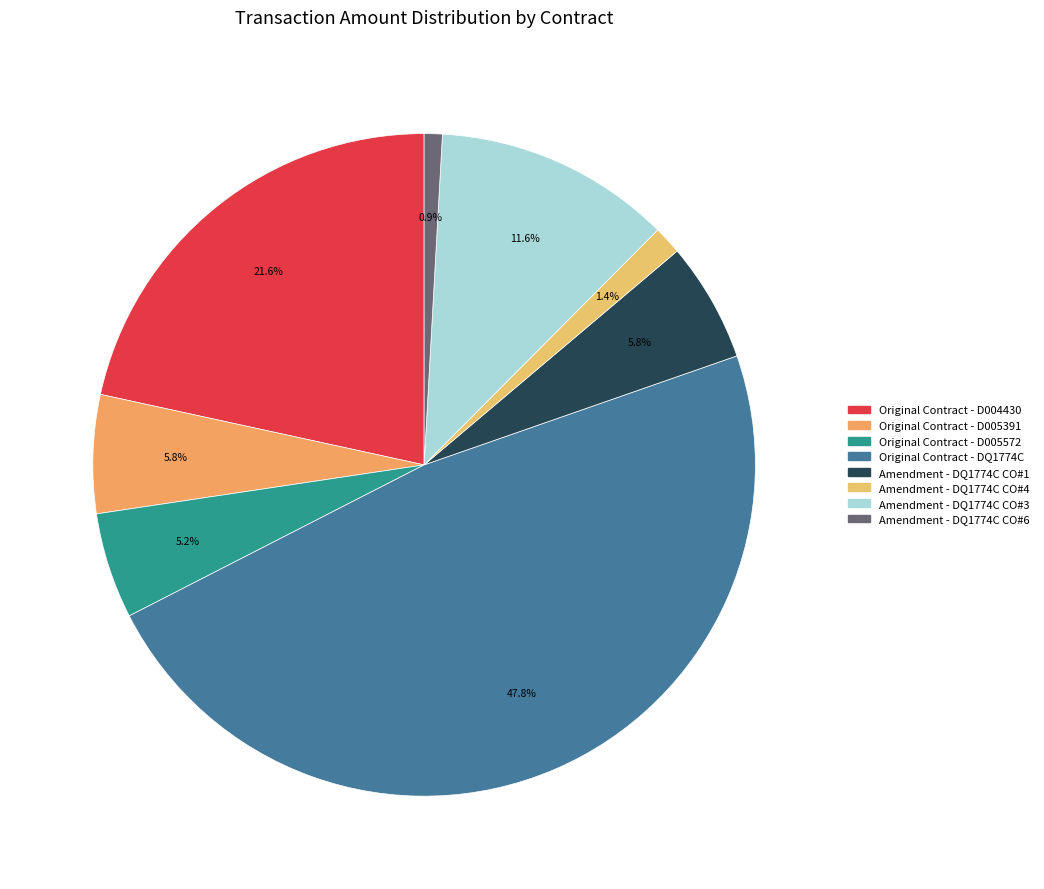

Count the number of slices in the pie.

8